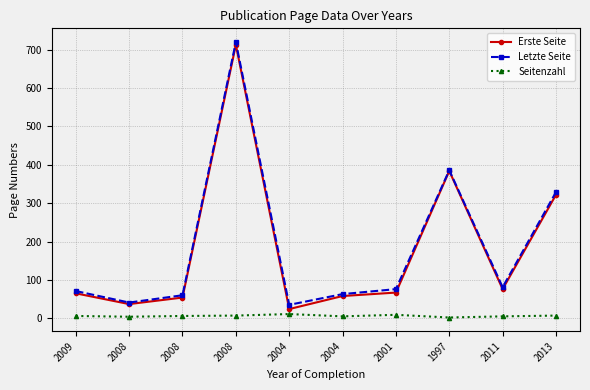

How many data points does each series have?

10